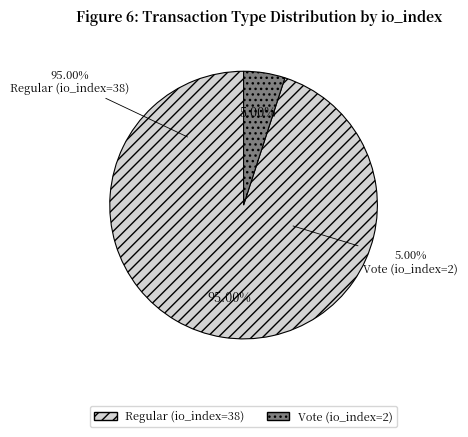

Which slice is the largest?

Regular (io_index=38)